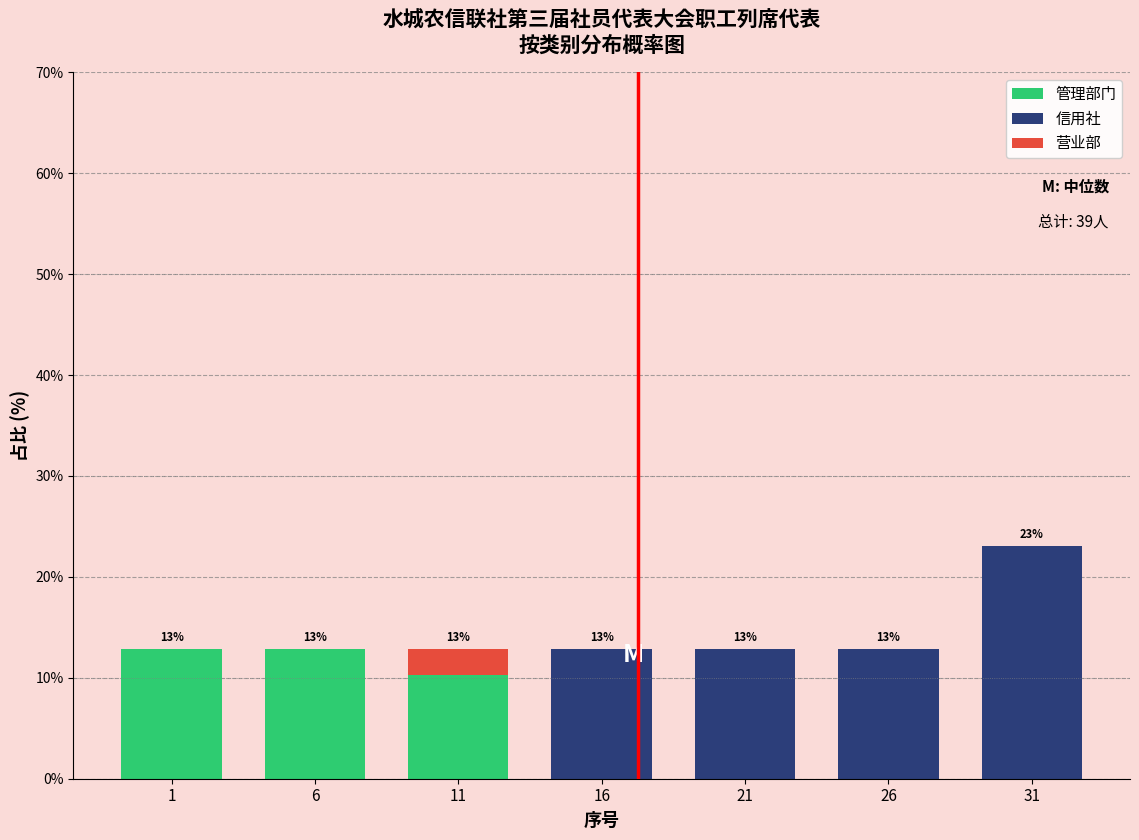

Reading left to right, list the values for the 管理部门 series.

1=12.8	6=12.8	11=10.3	16=0.0	21=0.0	26=0.0	31=0.0